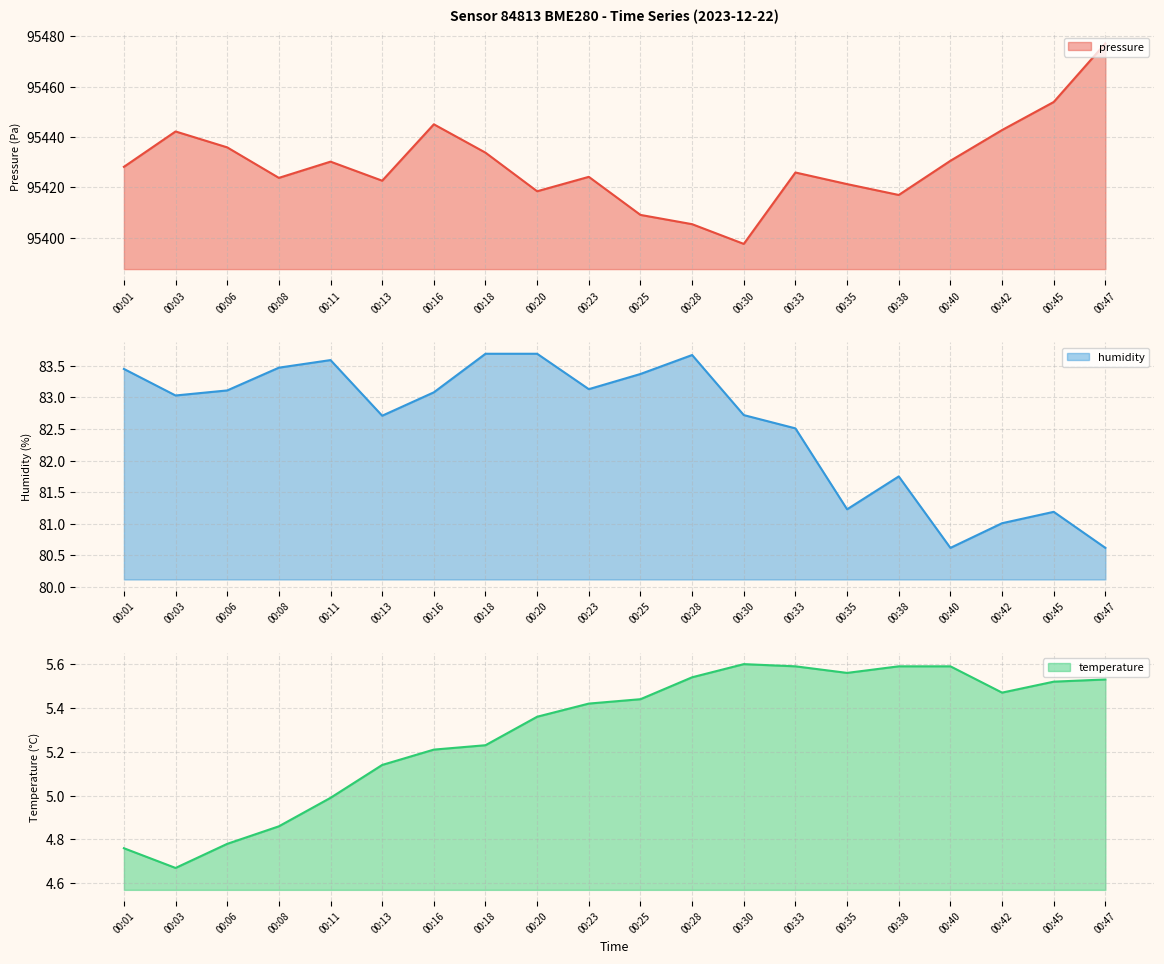

True or false: temperature and pressure intersect in this chart.

False